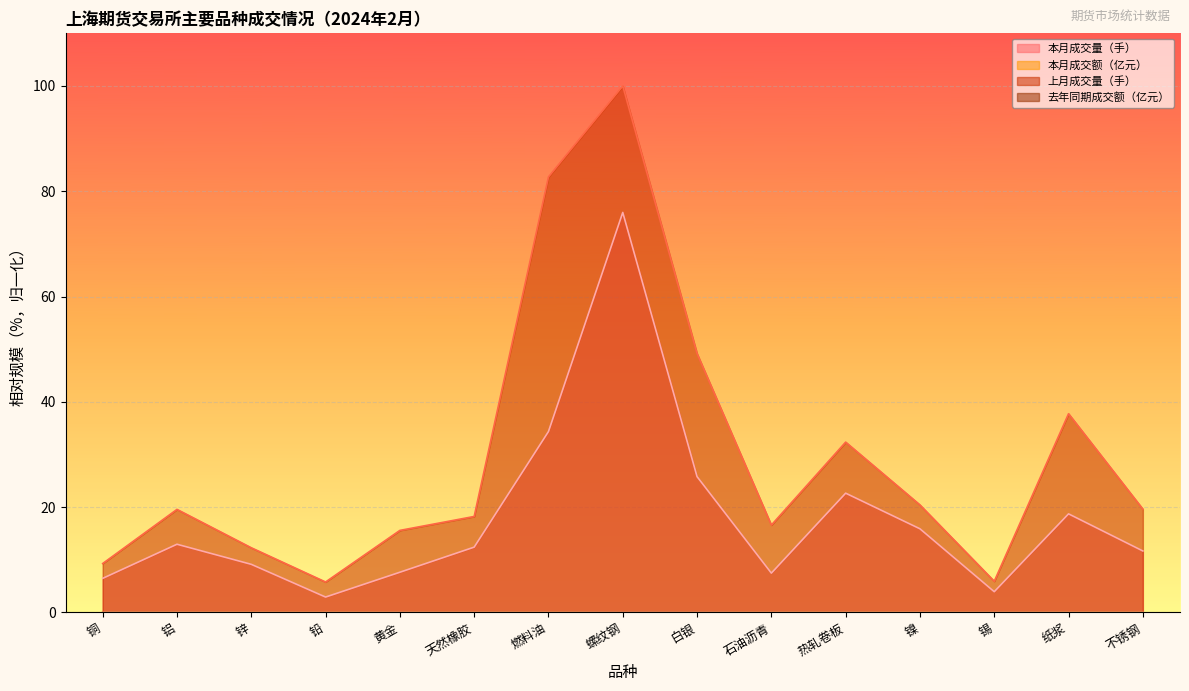

True or false: 本月成交额（亿元） and 本月成交量（手） intersect in this chart.

False